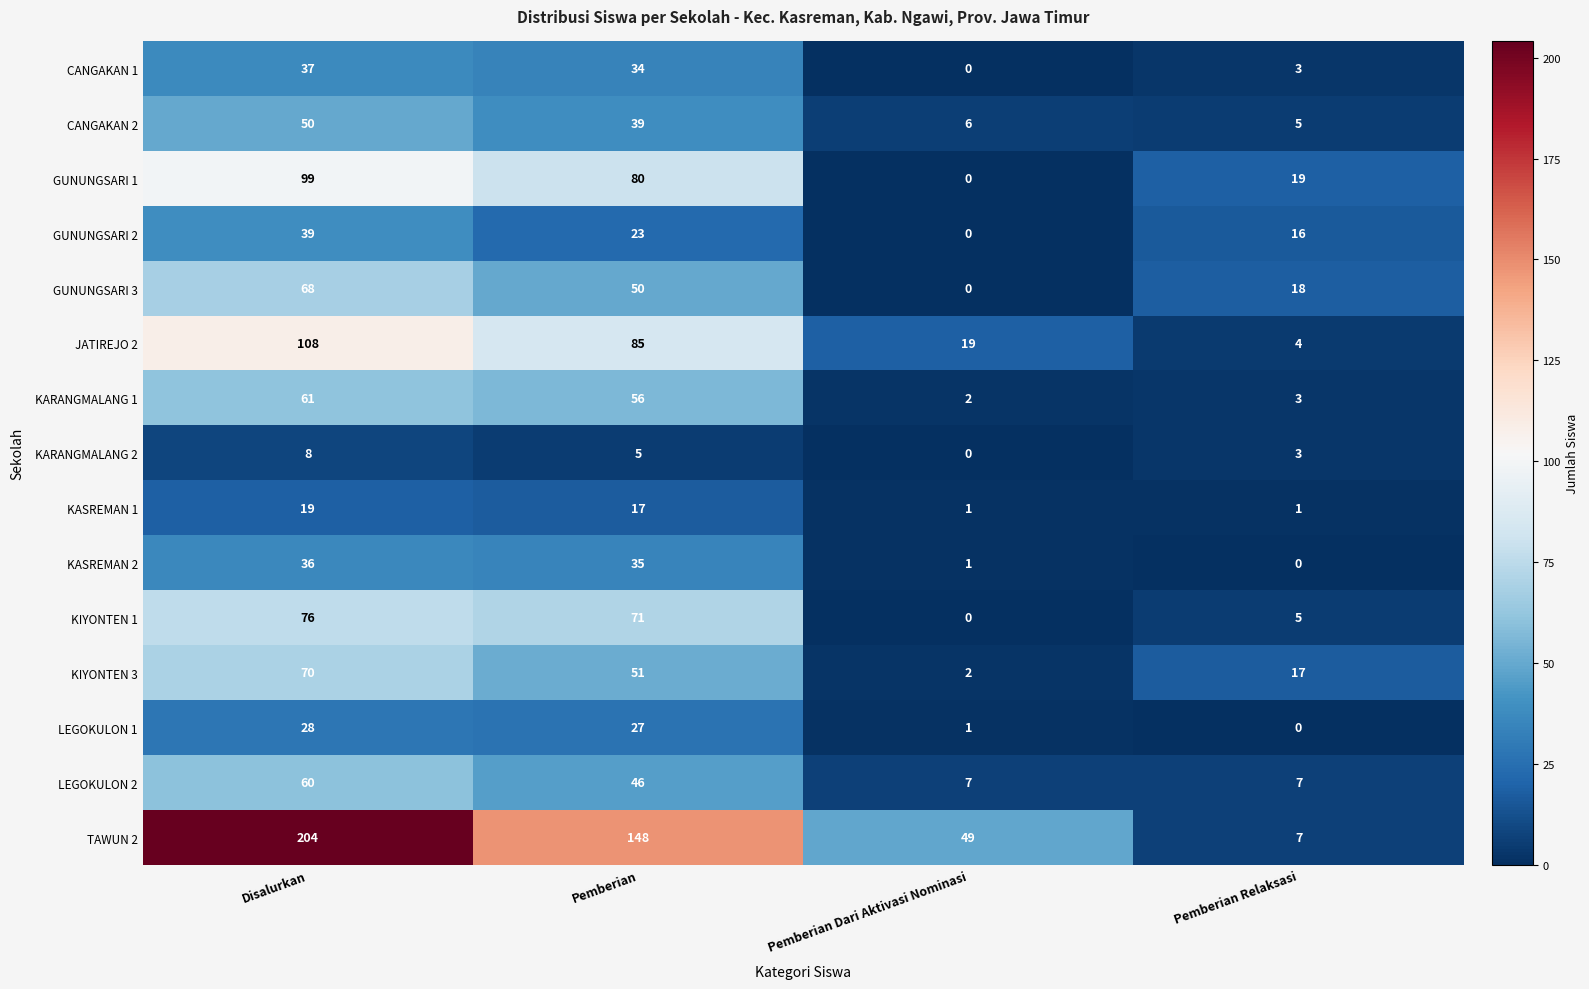

Rank the series at Disalurkan from highest to lowest value.

TAWUN 2, JATIREJO 2, GUNUNGSARI 1, KIYONTEN 1, KIYONTEN 3, GUNUNGSARI 3, KARANGMALANG 1, LEGOKULON 2, CANGAKAN 2, GUNUNGSARI 2, CANGAKAN 1, KASREMAN 2, LEGOKULON 1, KASREMAN 1, KARANGMALANG 2